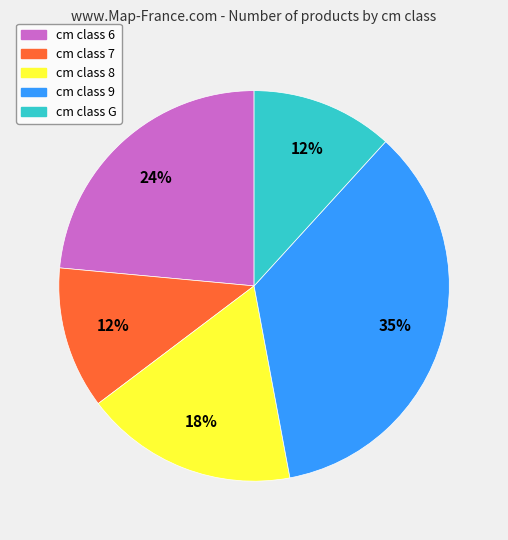

Is there a majority slice in this chart?

No